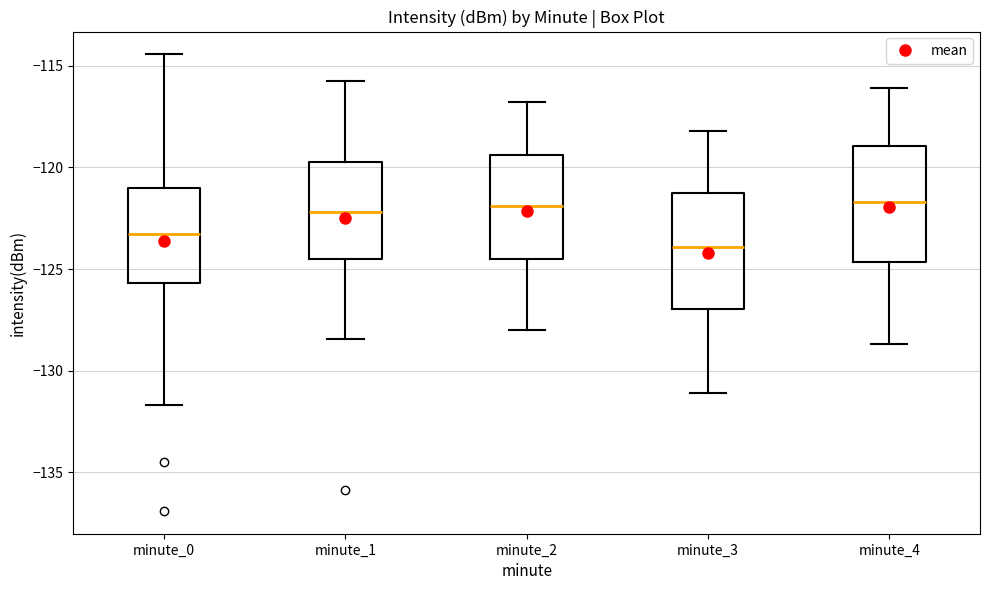

Reading left to right, transcribe this box plot: for each box, give where its median line is, the range the box spans, and where its two whiskers end, as read against the y-axis. The values are not printed on the chart, so give them approximately, as read against the axis.

minute_0: median -123.5, box -125.5 to -121.0, whiskers -131.5 to -114.5
minute_1: median -122.0, box -124.5 to -119.5, whiskers -128.5 to -115.5
minute_2: median -122.0, box -124.5 to -119.5, whiskers -128.0 to -117.0
minute_3: median -124.0, box -127.0 to -121.5, whiskers -131.0 to -118.0
minute_4: median -121.5, box -124.5 to -119.0, whiskers -128.5 to -116.0